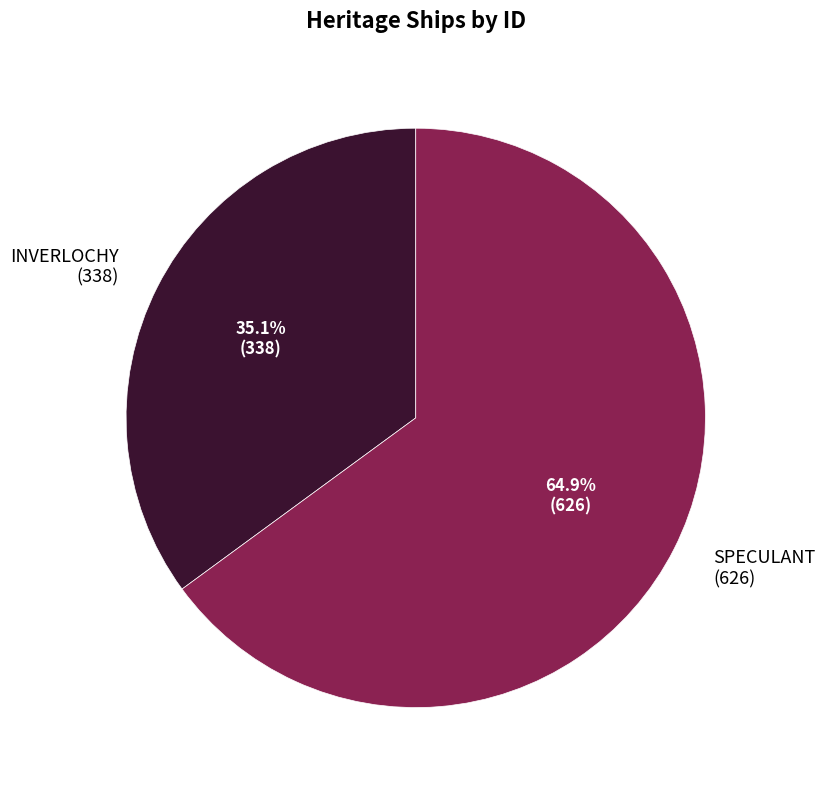

Is there a majority slice in this chart?

Yes